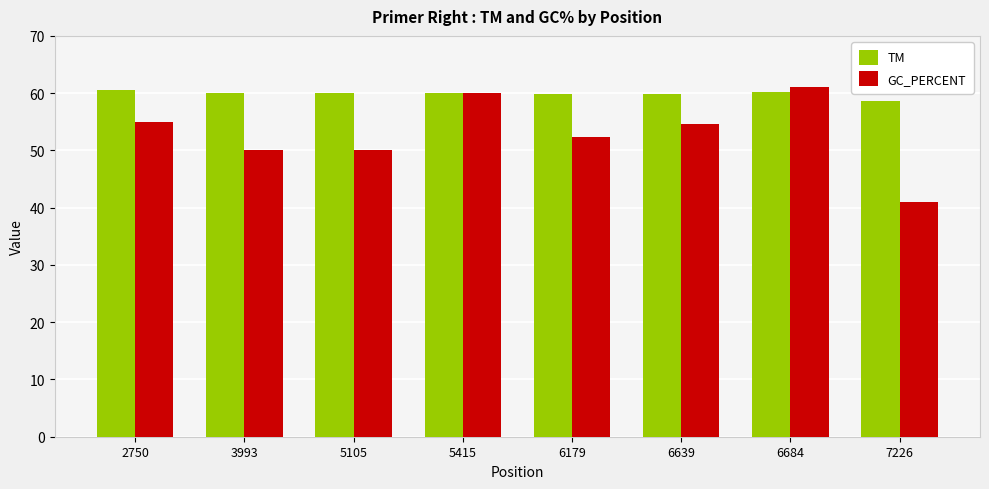

True or false: TM has a value of 38.8 at 5415.

False